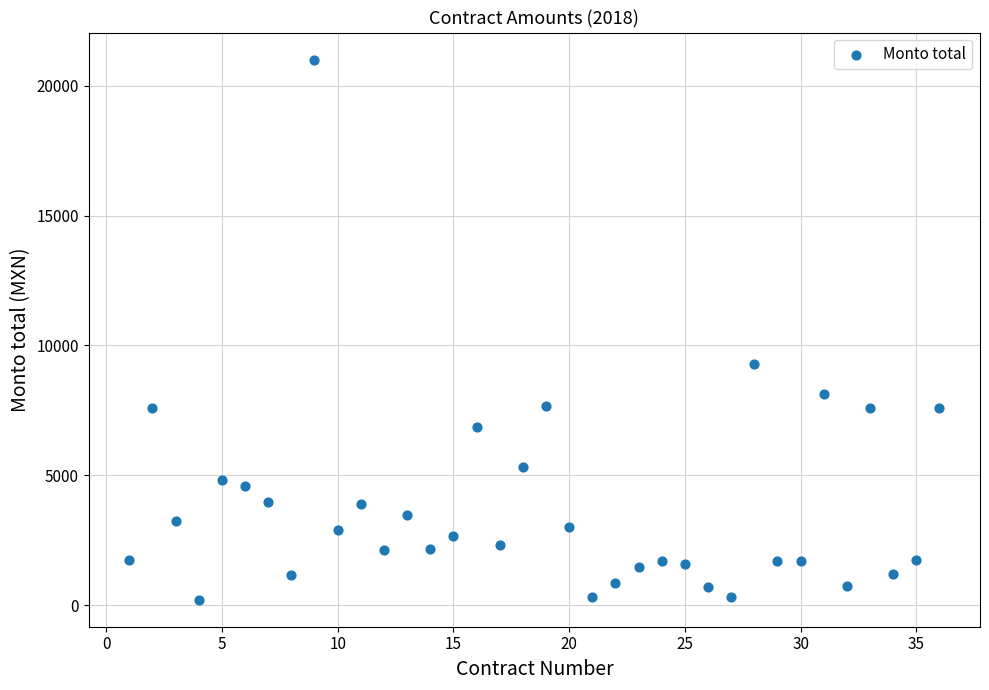

What is the range of X values (max minus min)?

35.0